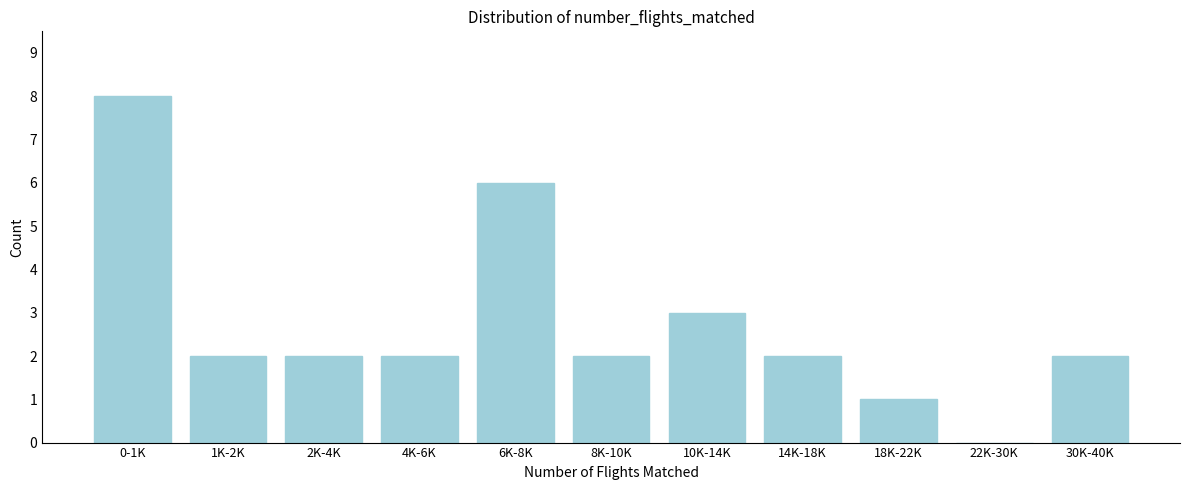

Reading left to right, what are all the values shown in this chart?

0-1K=8	1K-2K=2	2K-4K=2	4K-6K=2	6K-8K=6	8K-10K=2	10K-14K=3	14K-18K=2	18K-22K=1	22K-30K=0	30K-40K=2